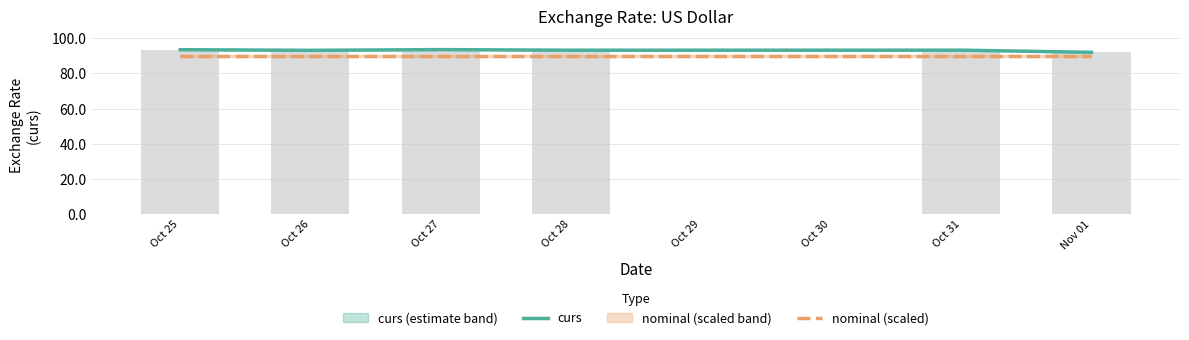

What is the spread (max minus min) of values at Oct 28?

3.2